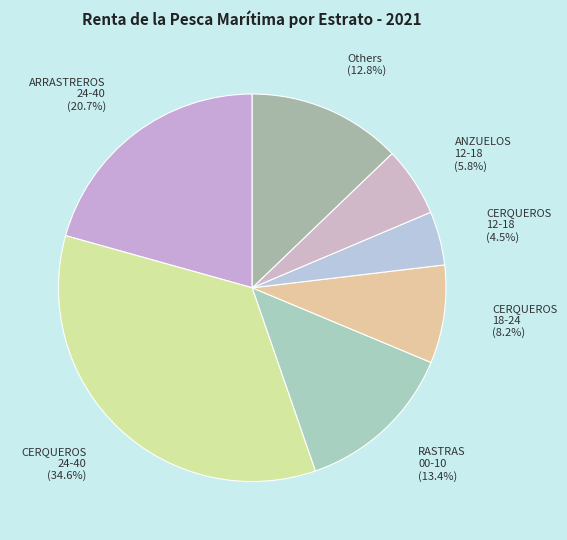

Rank the categories by value from highest to lowest.

CERQUEROS 24-40, ARRASTREROS 24-40, RASTRAS 00-10, Others, CERQUEROS 18-24, ANZUELOS 12-18, CERQUEROS 12-18